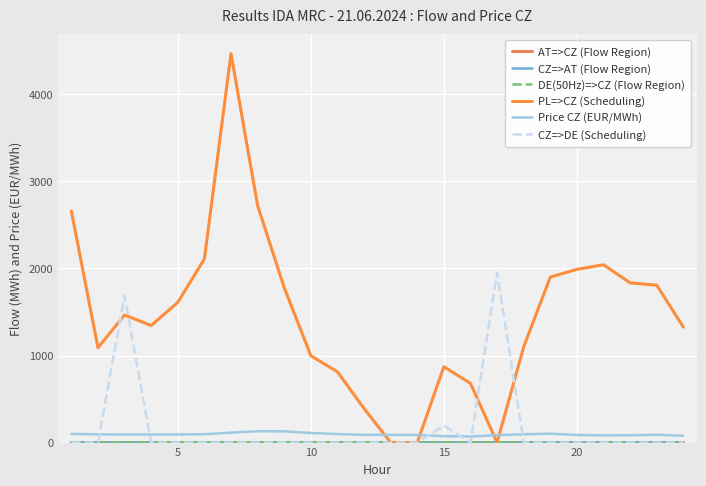

Is this an area chart (filled region under the line)?

No